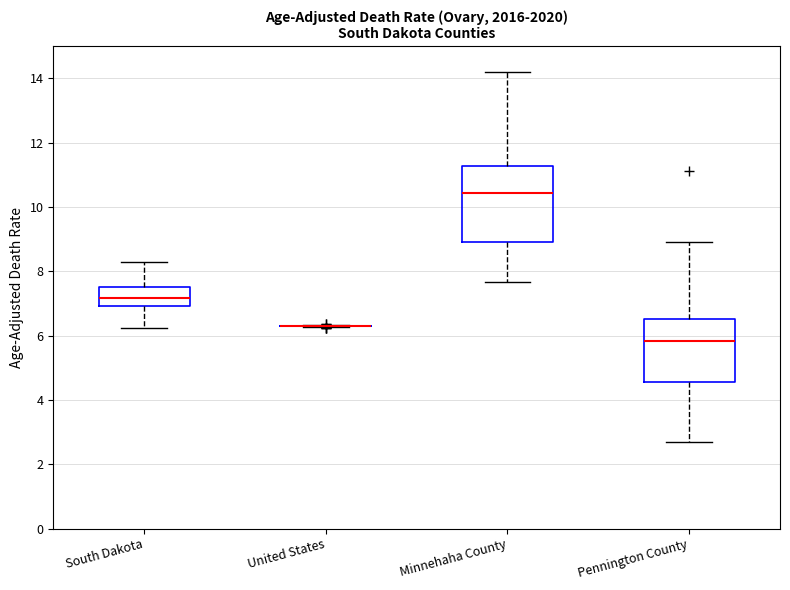

Reading left to right, read every box against the y-axis: the position of its median line, the range the box covers, and the ends of its whiskers. The values are not printed on the chart, so give them approximately, as read against the axis.

South Dakota: median 7.2, box 7.0 to 7.6, whiskers 6.2 to 8.2
United States: box collapsed to a line at 6.2, whiskers 6.2 to 6.4
Minnehaha County: median 10.4, box 9.0 to 11.2, whiskers 7.6 to 14.2
Pennington County: median 5.8, box 4.6 to 6.6, whiskers 2.8 to 9.0